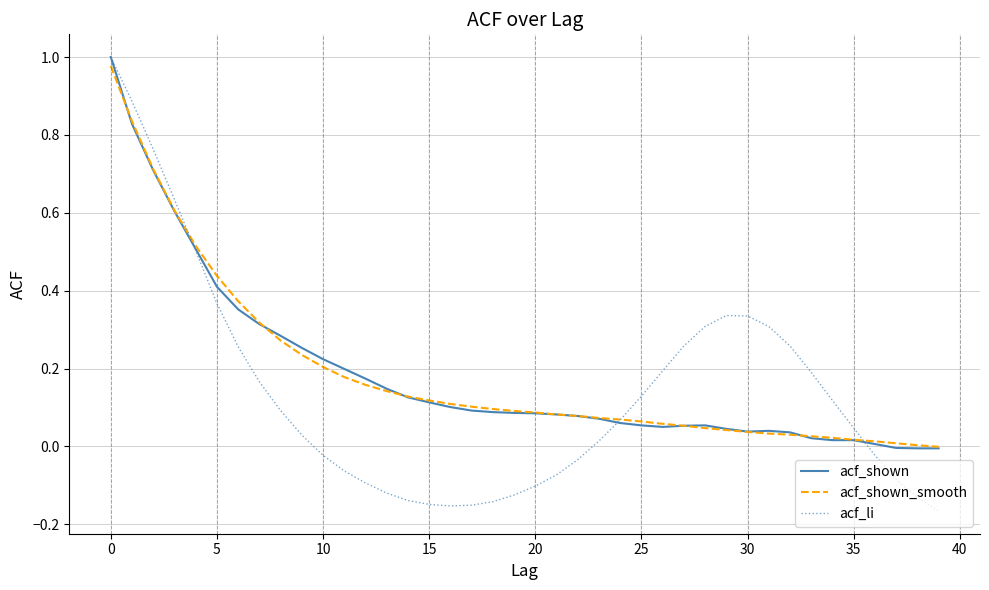

Which series has the largest range (max minus min)?

acf_li